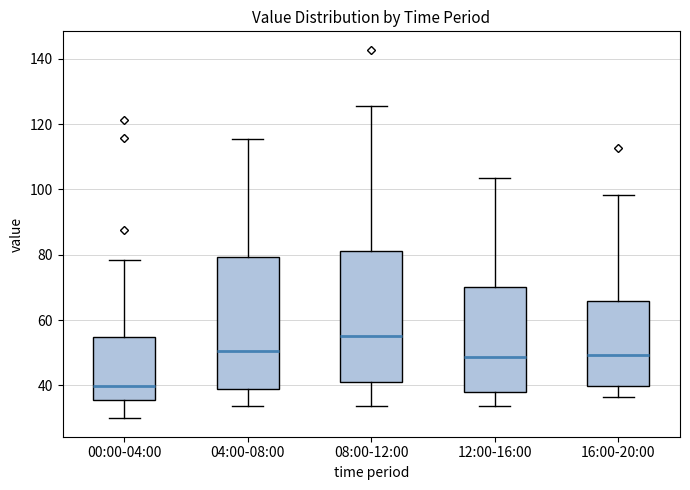

Which box's median line is the highest?

08:00-12:00